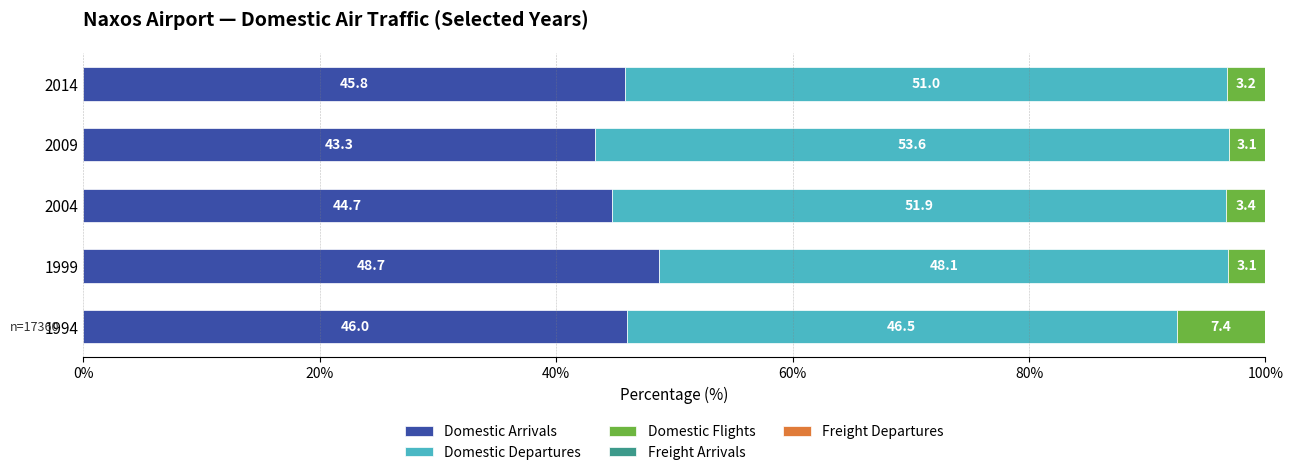

Is it true that Domestic Arrivals equals 43.3 at 2009?

True